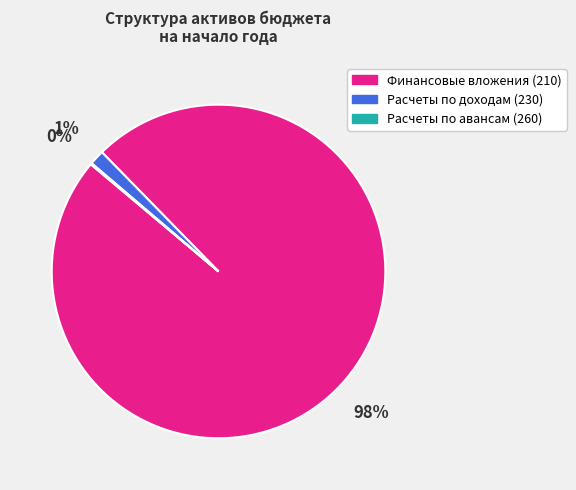

What percentage is the Расчеты по доходам (230) slice, to the nearest percent?

1%